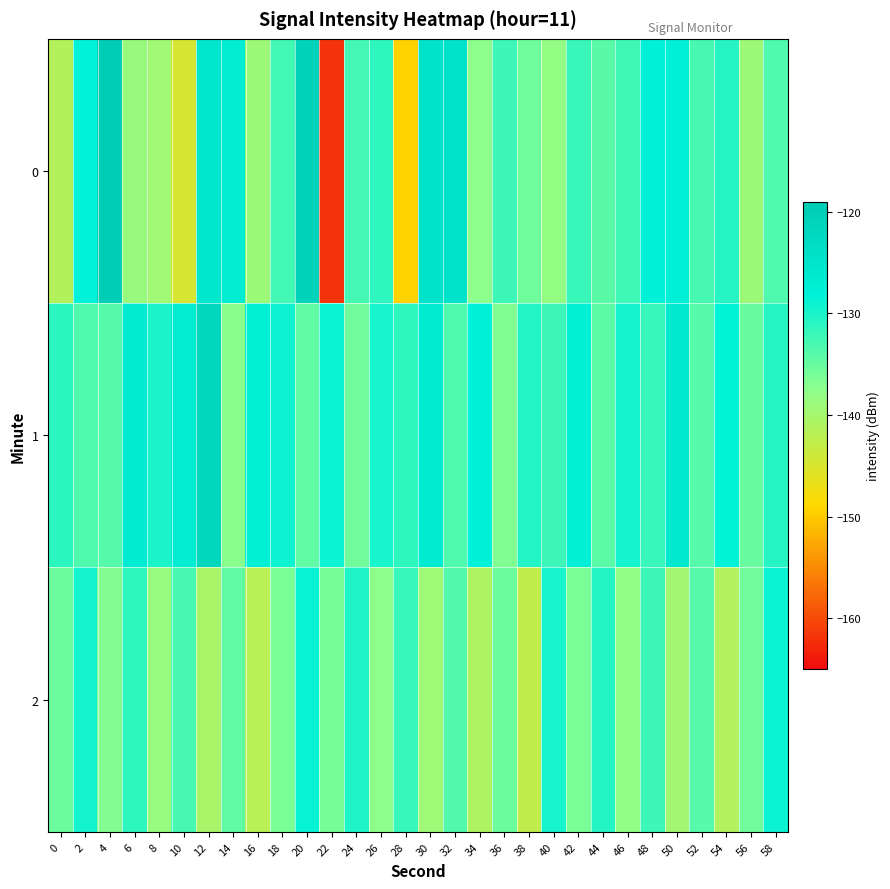

What is the difference between the highest and lowest values at 32?

9.1